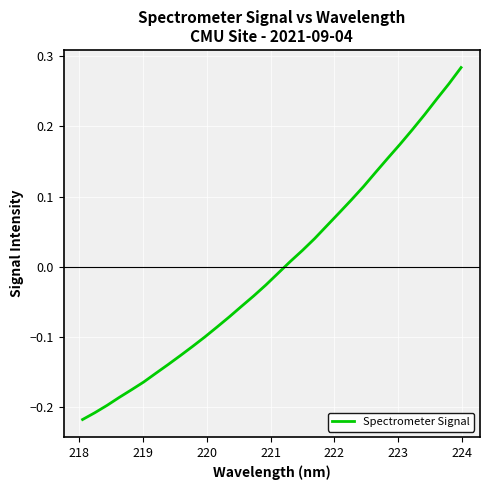

How many lines are shown in the chart?

1